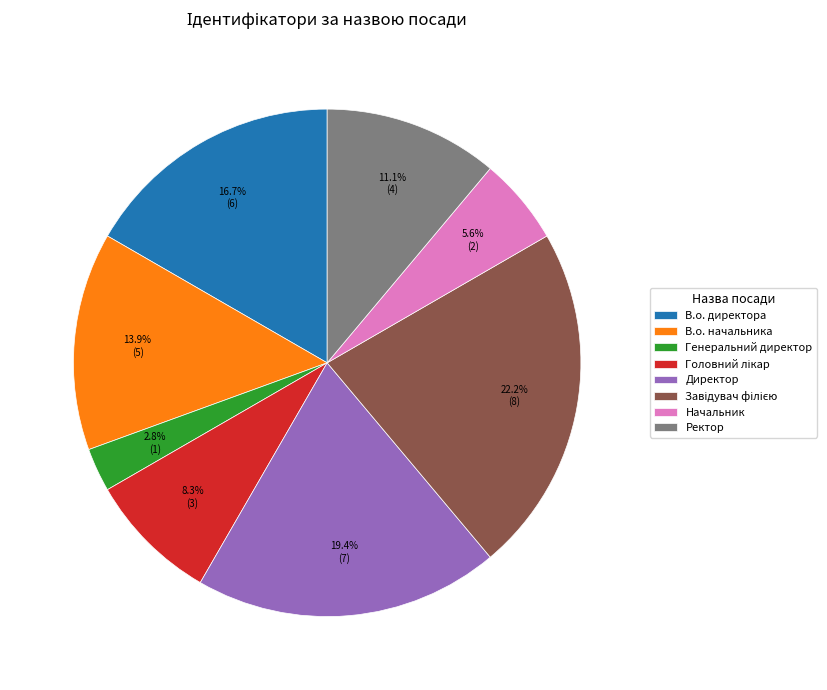

Is it true that Генеральний директор is 18% of the pie?

False